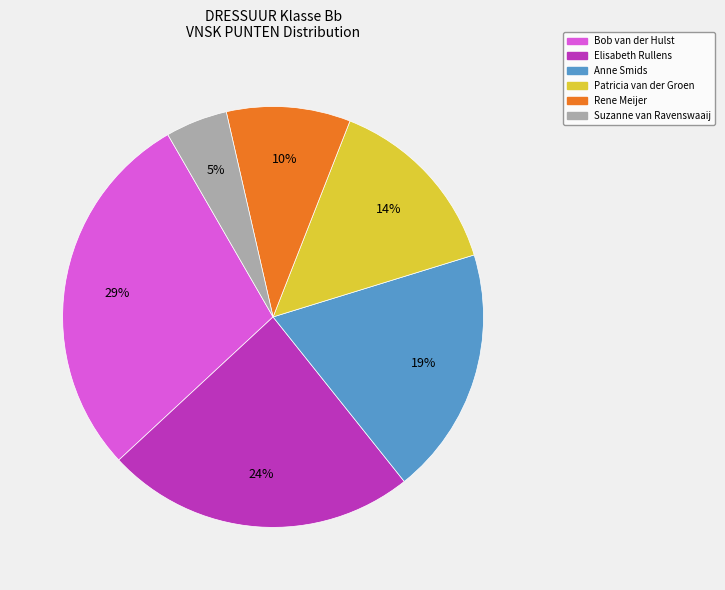

Does Bob van der Hulst account for over 50% of the chart?

No